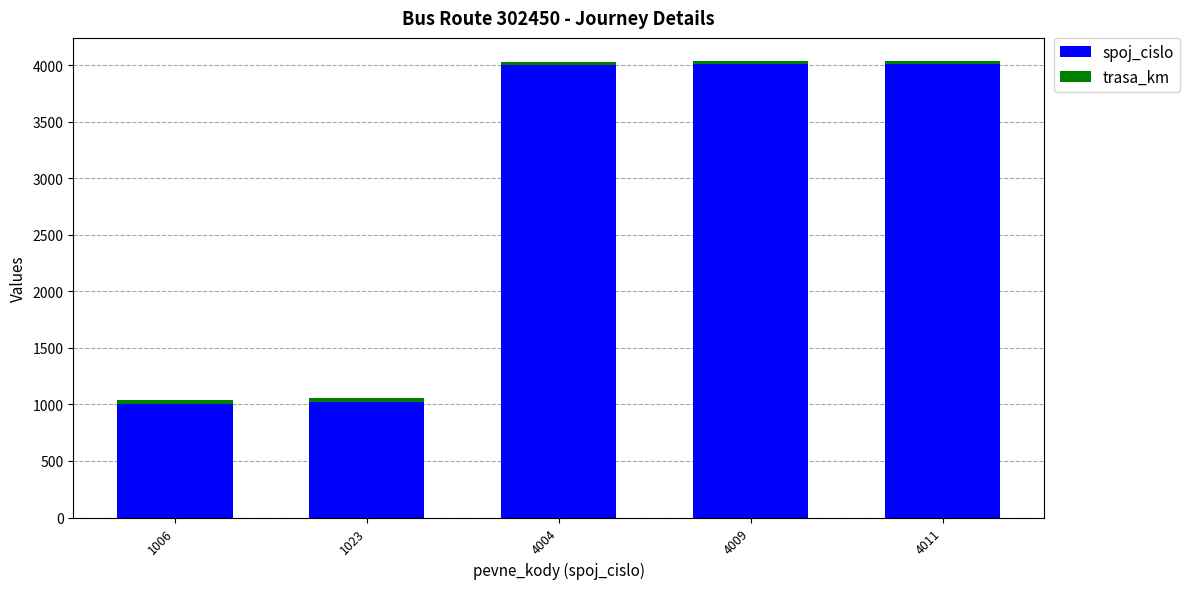

True or false: spoj_cislo has a value of 6109 at 4009.

False